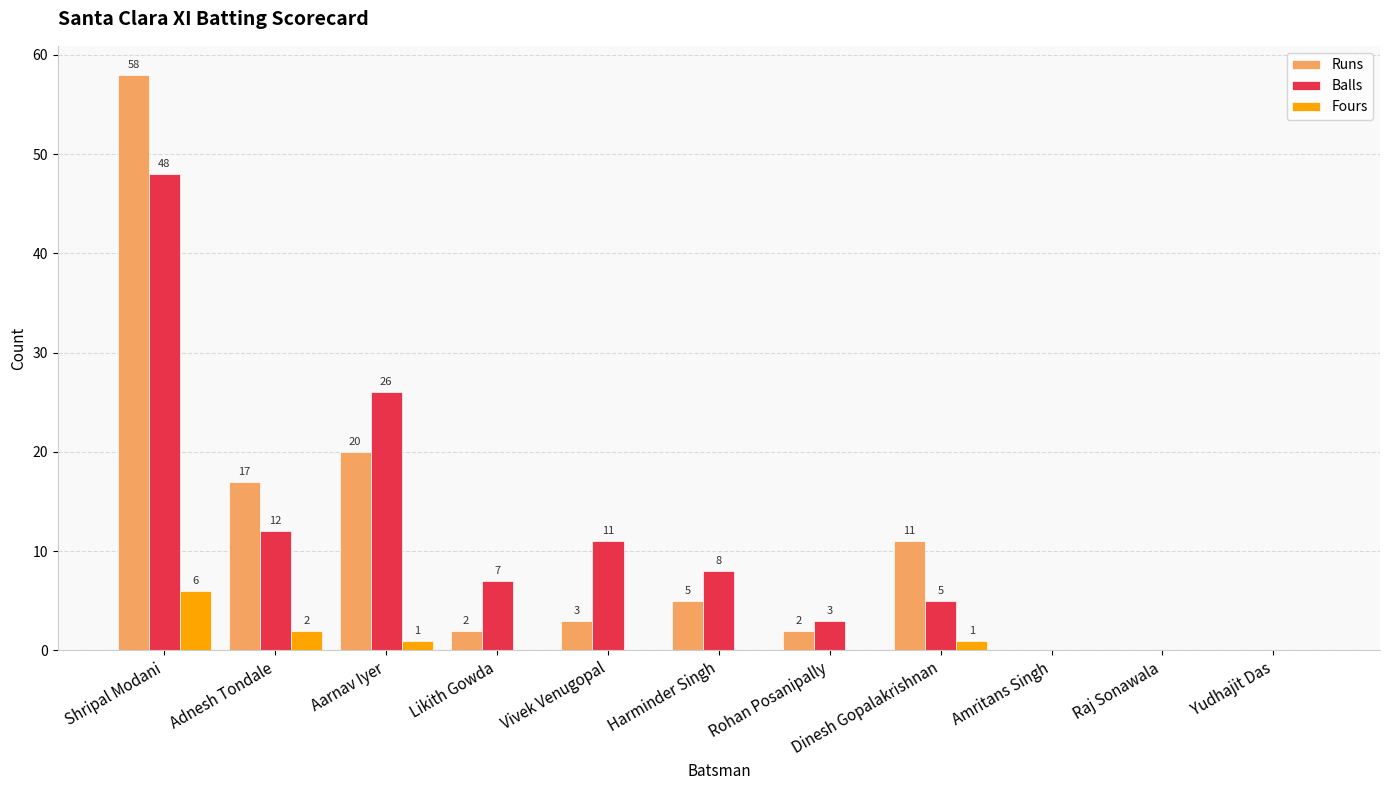

How many distinct data groups are displayed?

3